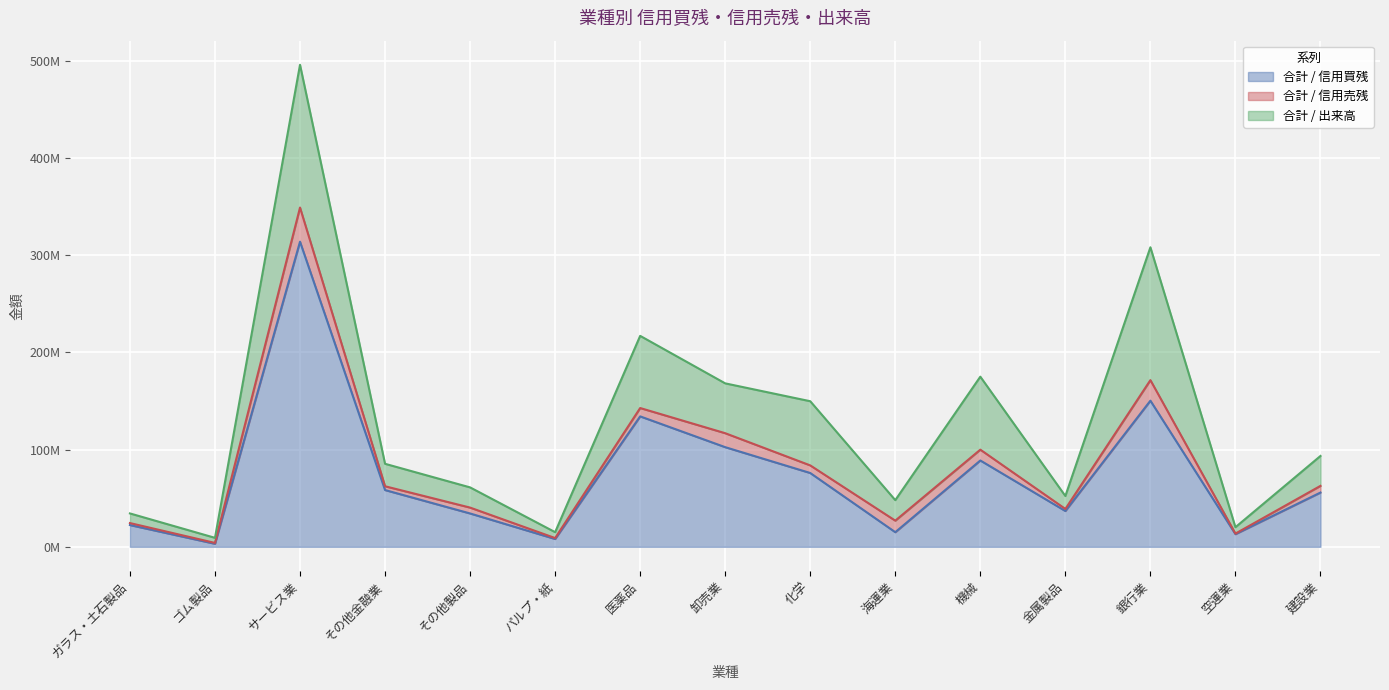

What is the difference between the highest and lowest values at ゴム製品?

4354000